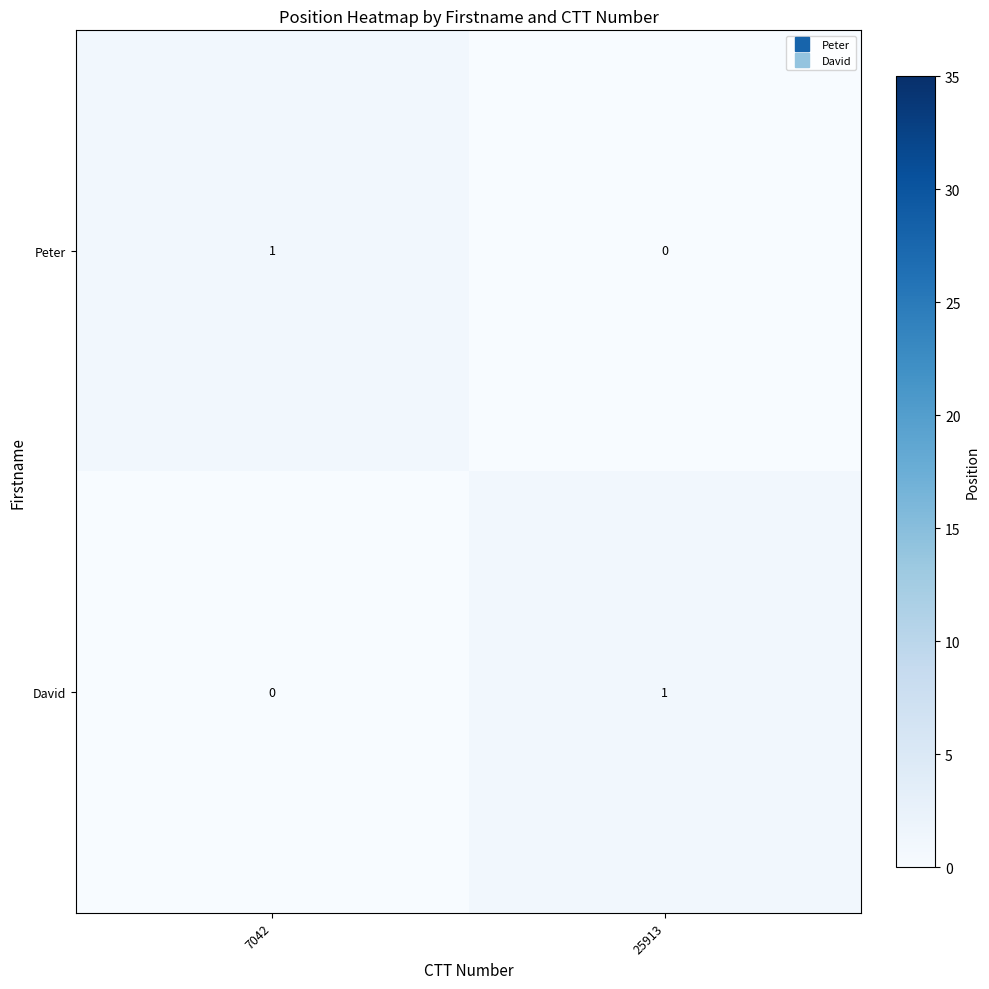

Reading left to right, extract all data points from this chart.

Peter: 1	0
David: 0	1